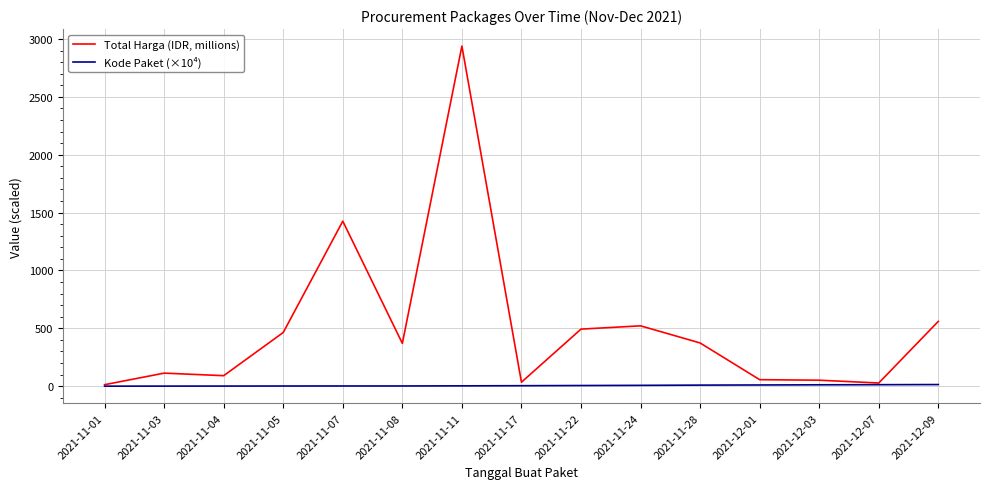

Which series changed the most between 2021-11-03 and 2021-11-22?

Total Harga (IDR, millions)